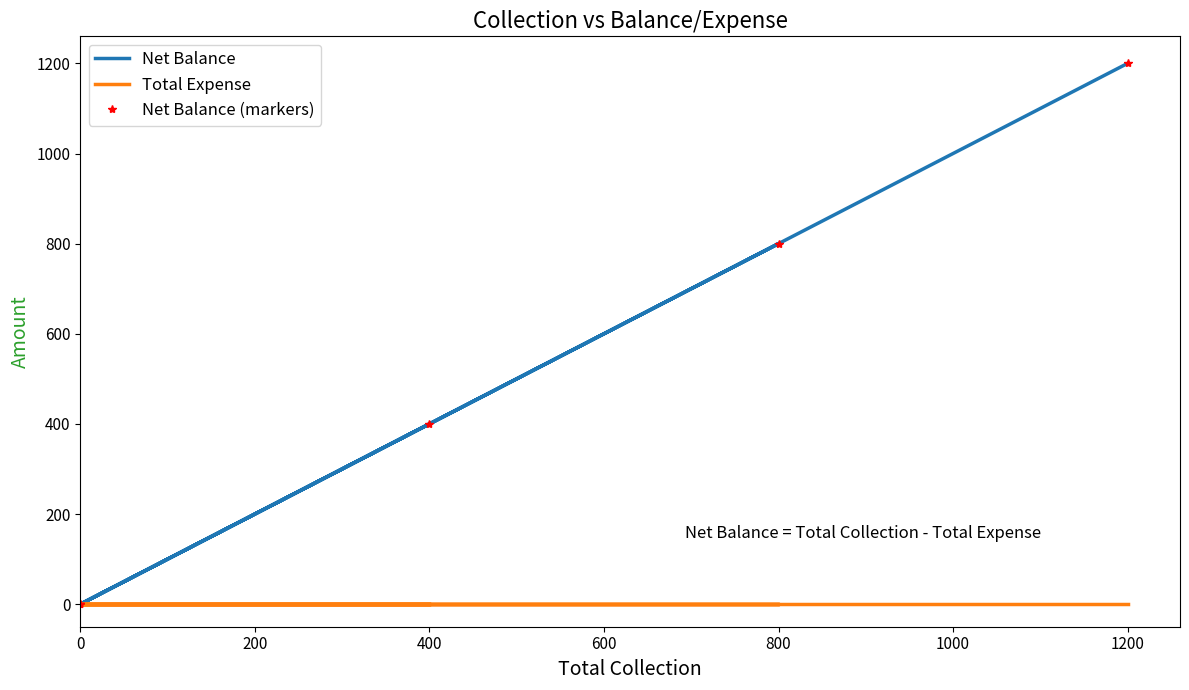

Which series has the widest spread of values?

Net Balance